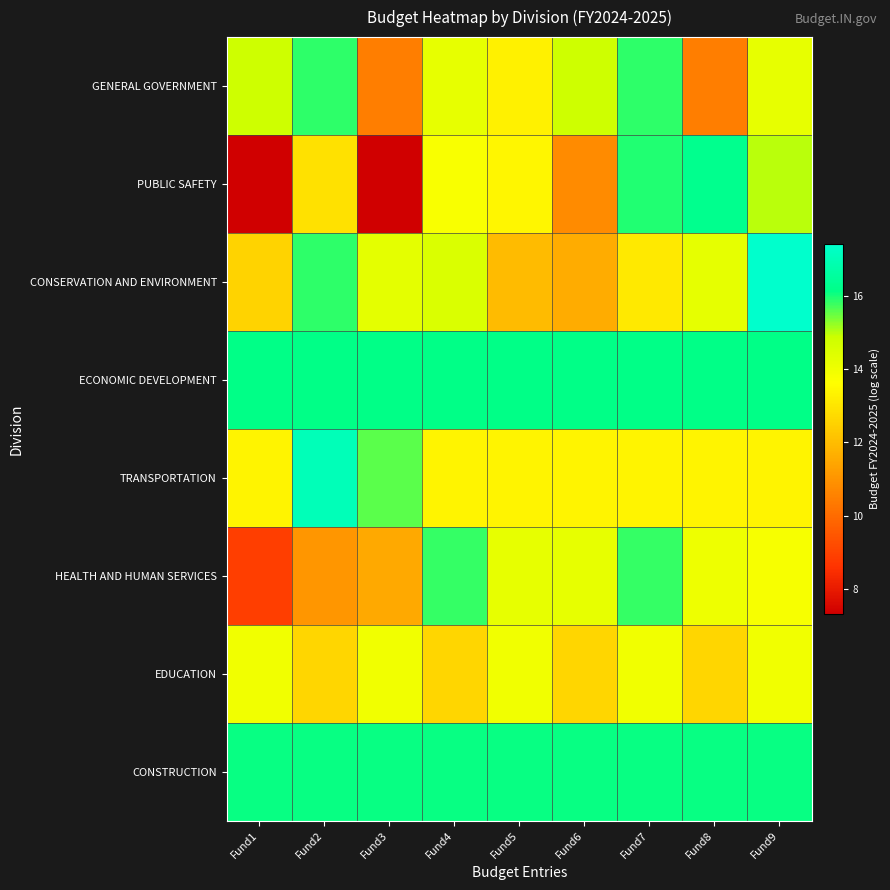

What is the minimum value shown in the chart?

7.3